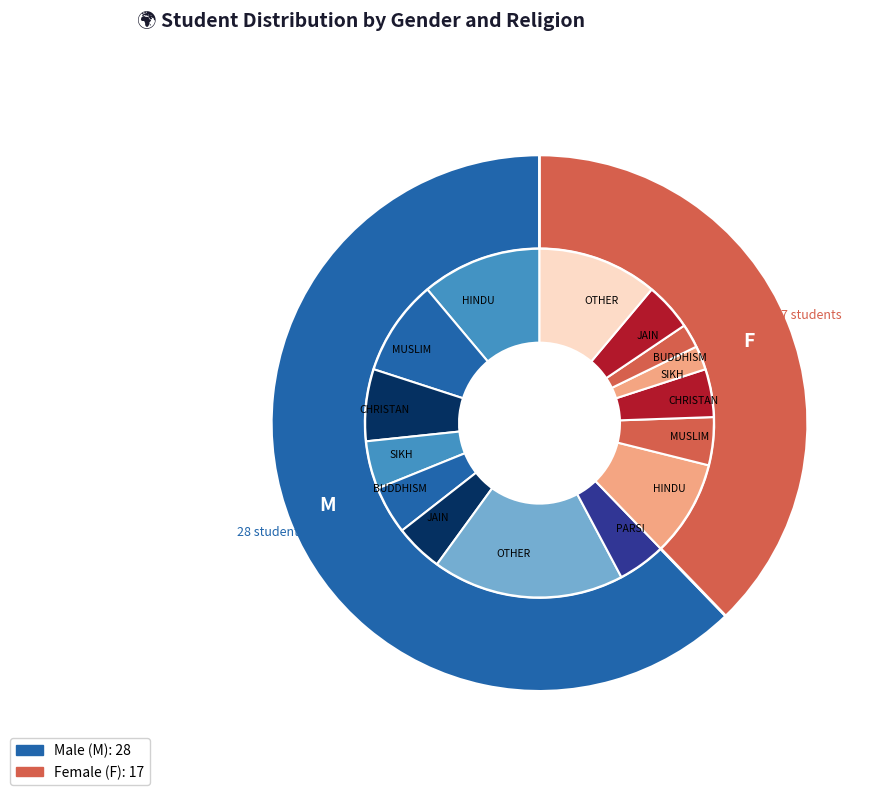

The M slice represents 56% of the pie. True or false?

False